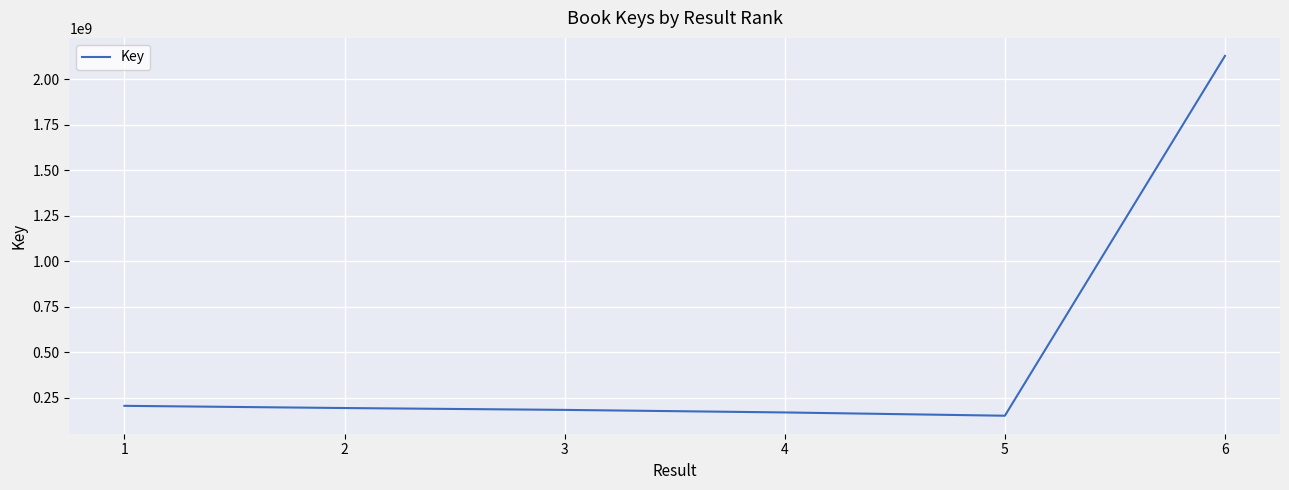

What is the sum of all values?

3033891972